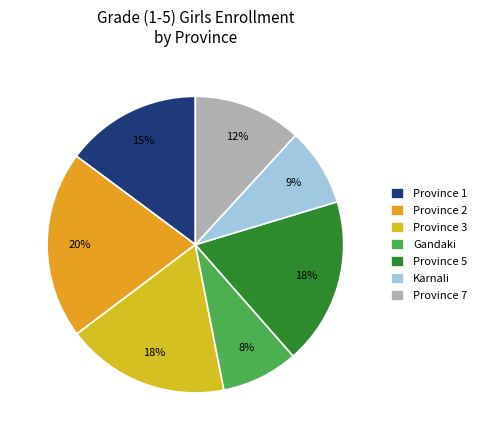

Which slice is the largest?

Province 2